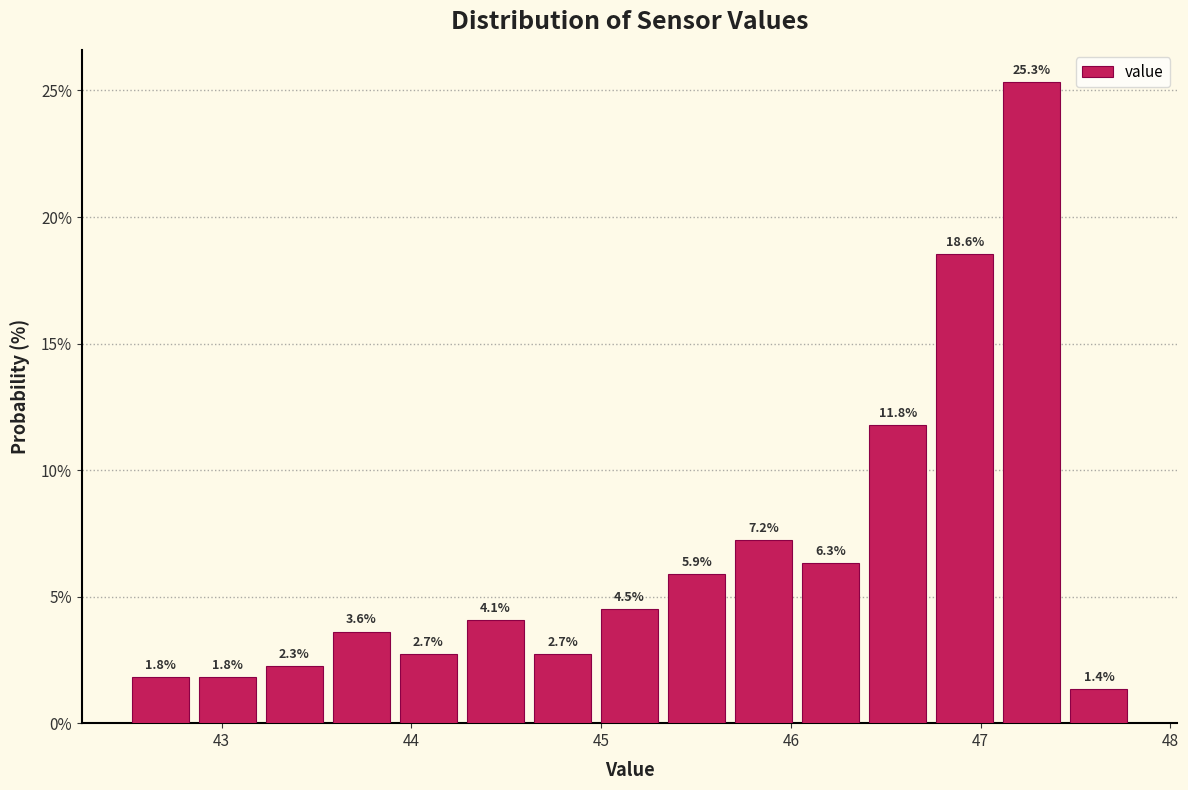

Around what value on the x-axis is the tallest bar? Give the approximate position of its centre, as read against the axis.

47.3